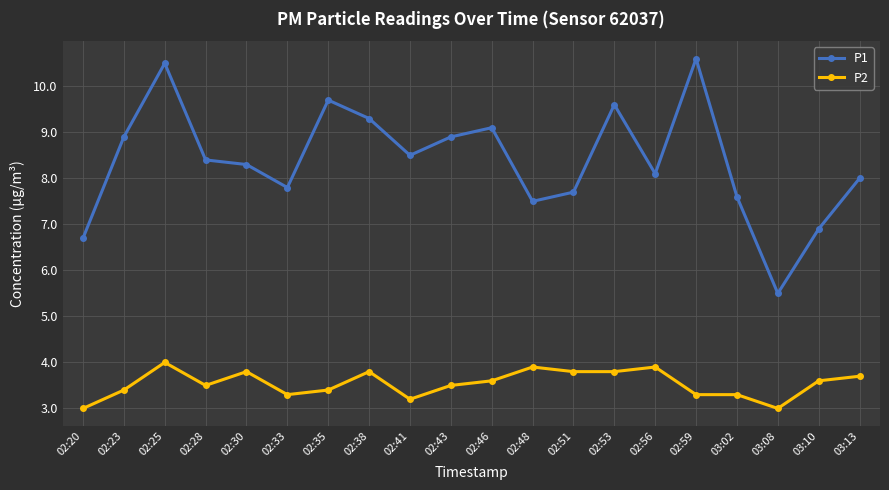

At which category is the sum across all series the highest?

02:25